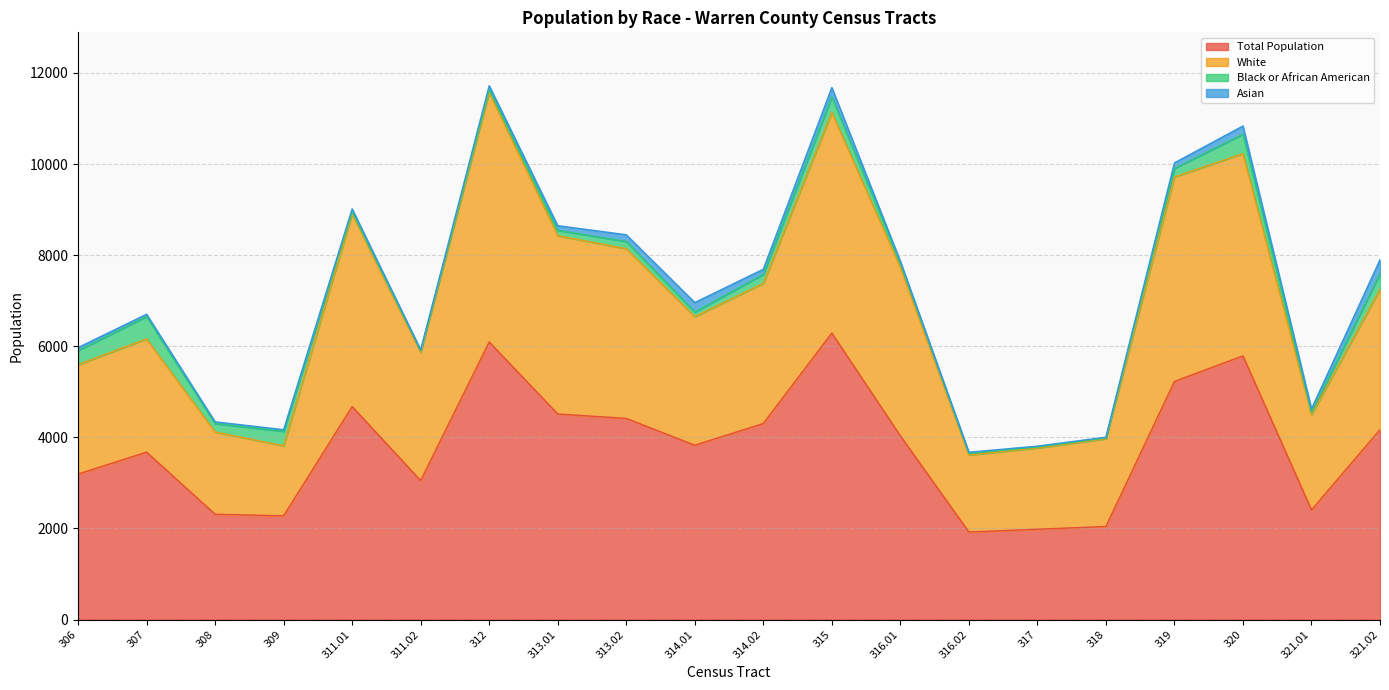

What is the highest value of the Total Population series?

6290